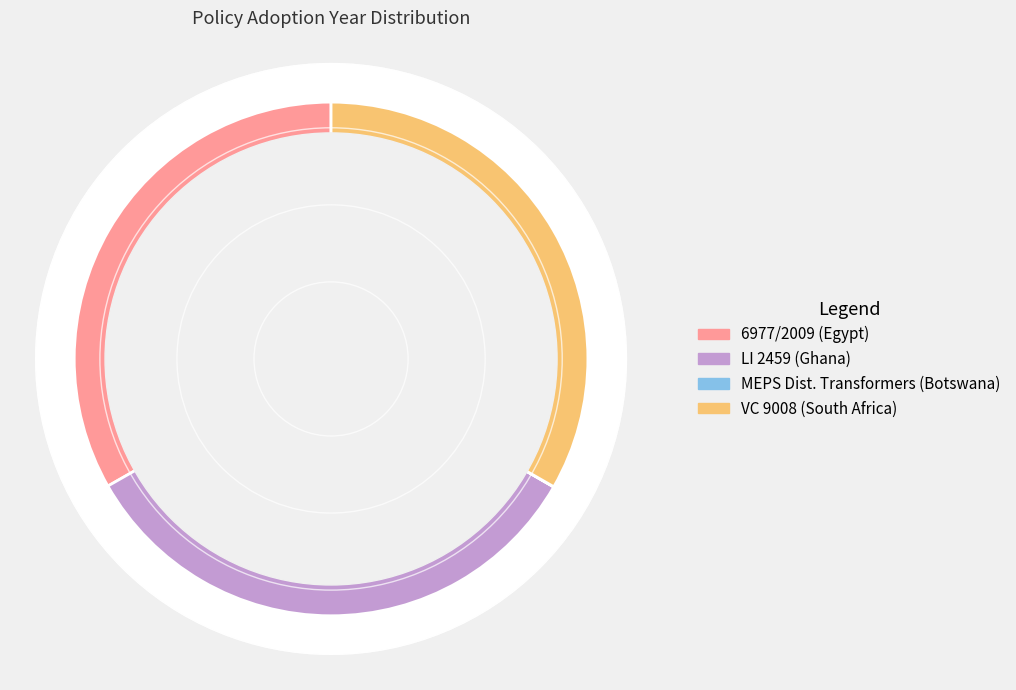

To the nearest percent, what percentage of the pie is LI 2459 Energy Commission (Ghana)?

33%